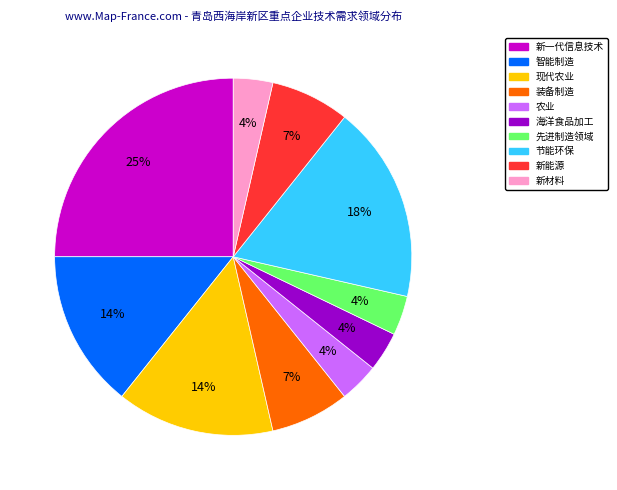

To the nearest percent, what is the difference between the largest and smallest slice percentages?

21%